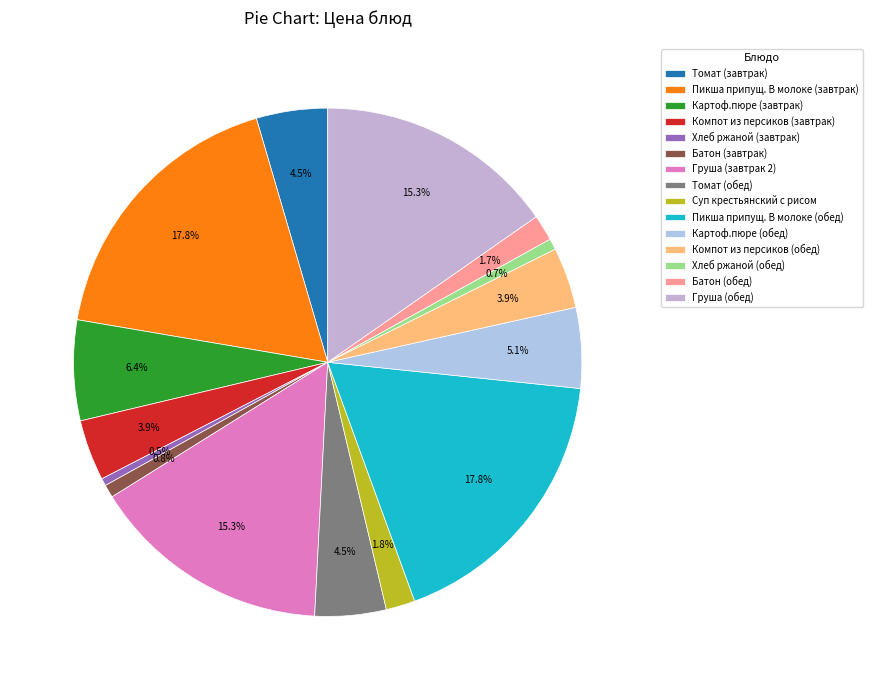

Is it true that Суп крестьянский с рисом is 12% of the pie?

False